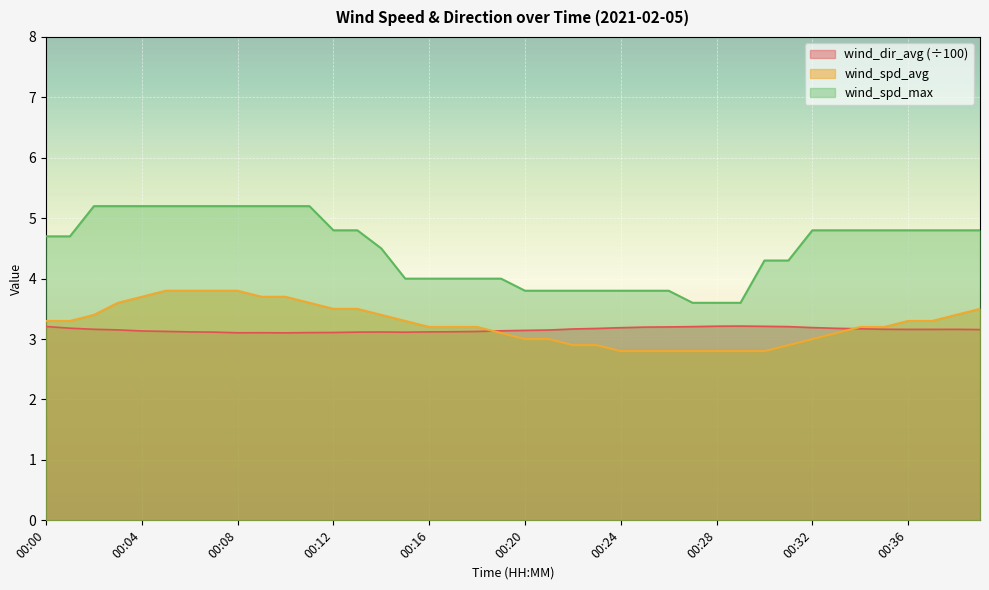

True or false: wind_spd_avg has a value of 0.8 at 00:33.

False